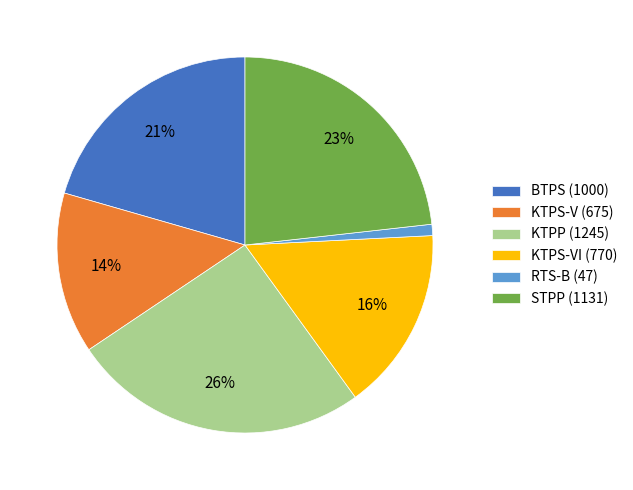

The KTPS-VI (770) slice represents 16% of the pie. True or false?

True